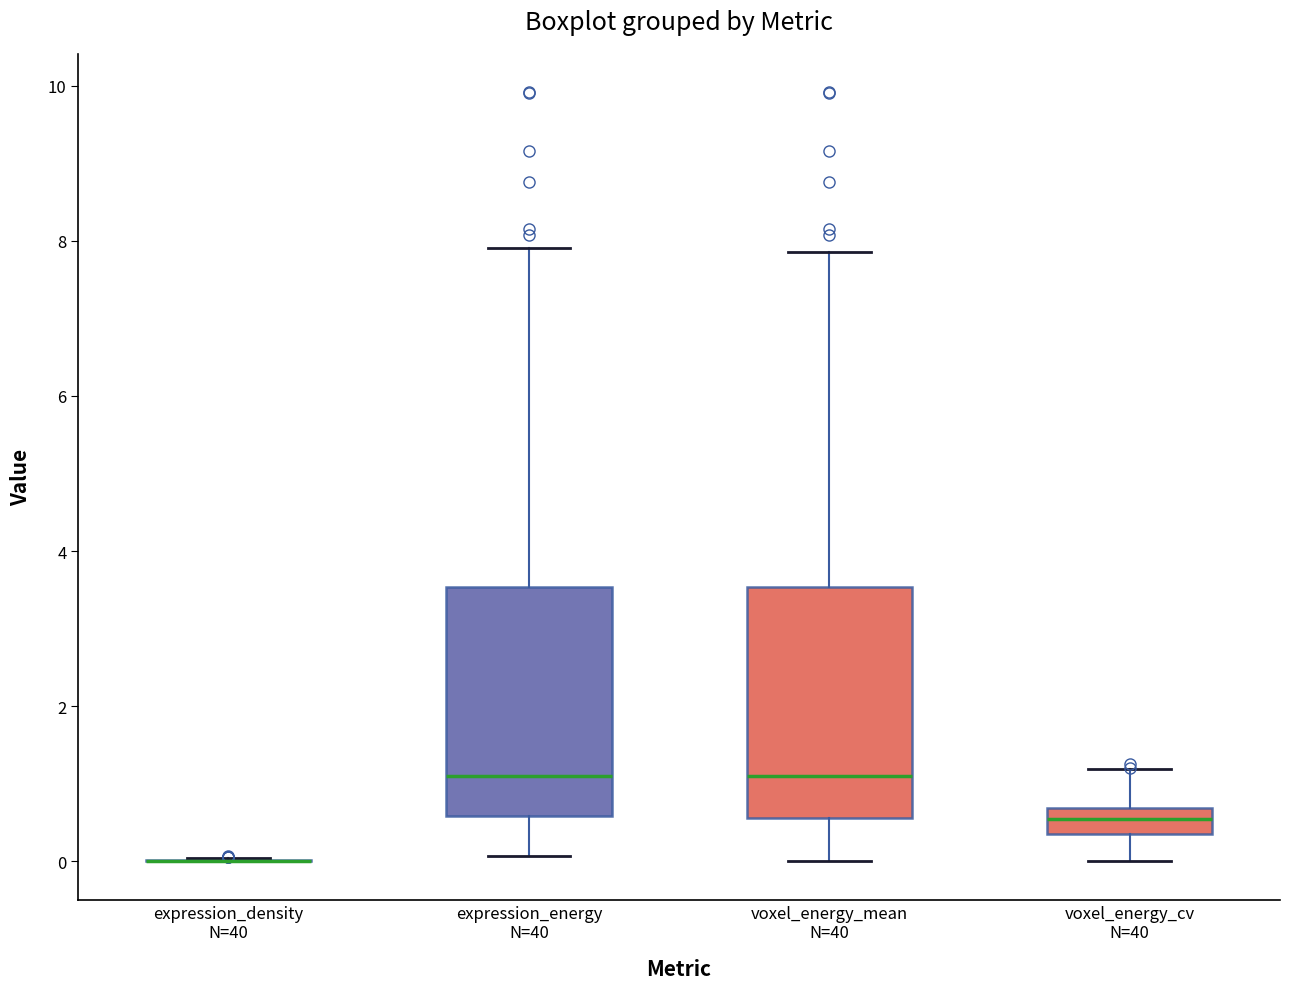

Reading left to right, transcribe this box plot: for each box, give where its median line is, the range the box spans, and where its two whiskers end, as read against the y-axis. The values are not printed on the chart, so give them approximately, as read against the axis.

expression_density N=40: box collapsed to a line at 0.0, whiskers 0.0 to 0.0
expression_energy N=40: median 1.2, box 0.6 to 3.6, whiskers 0.0 to 8.0
voxel_energy_mean N=40: median 1.2, box 0.6 to 3.6, whiskers 0.0 to 7.8
voxel_energy_cv N=40: median 0.6 (inside the box), box 0.4 to 0.6, whiskers 0.0 to 1.2